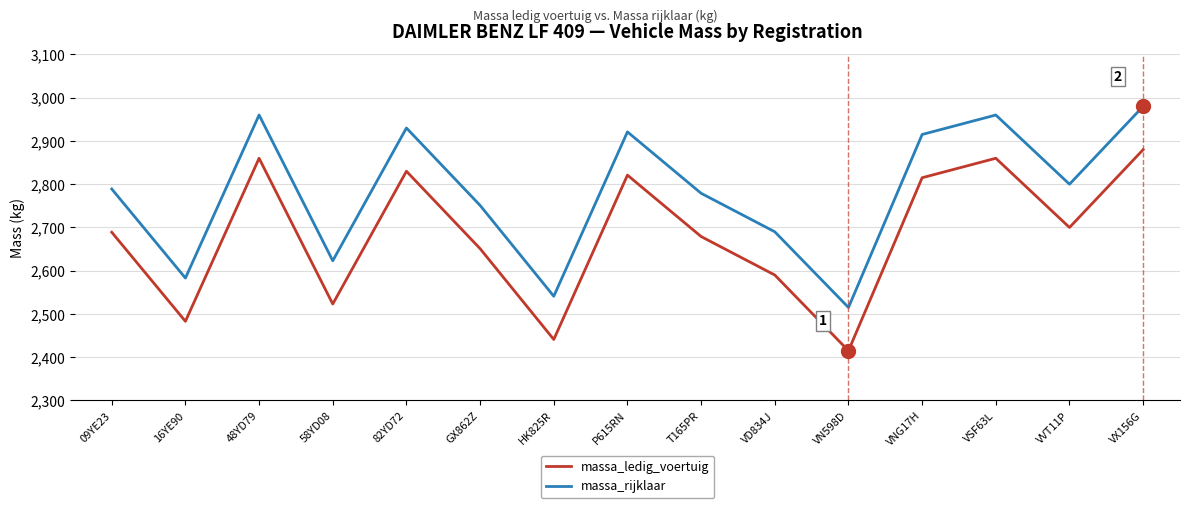

Is this an area chart (filled region under the line)?

No